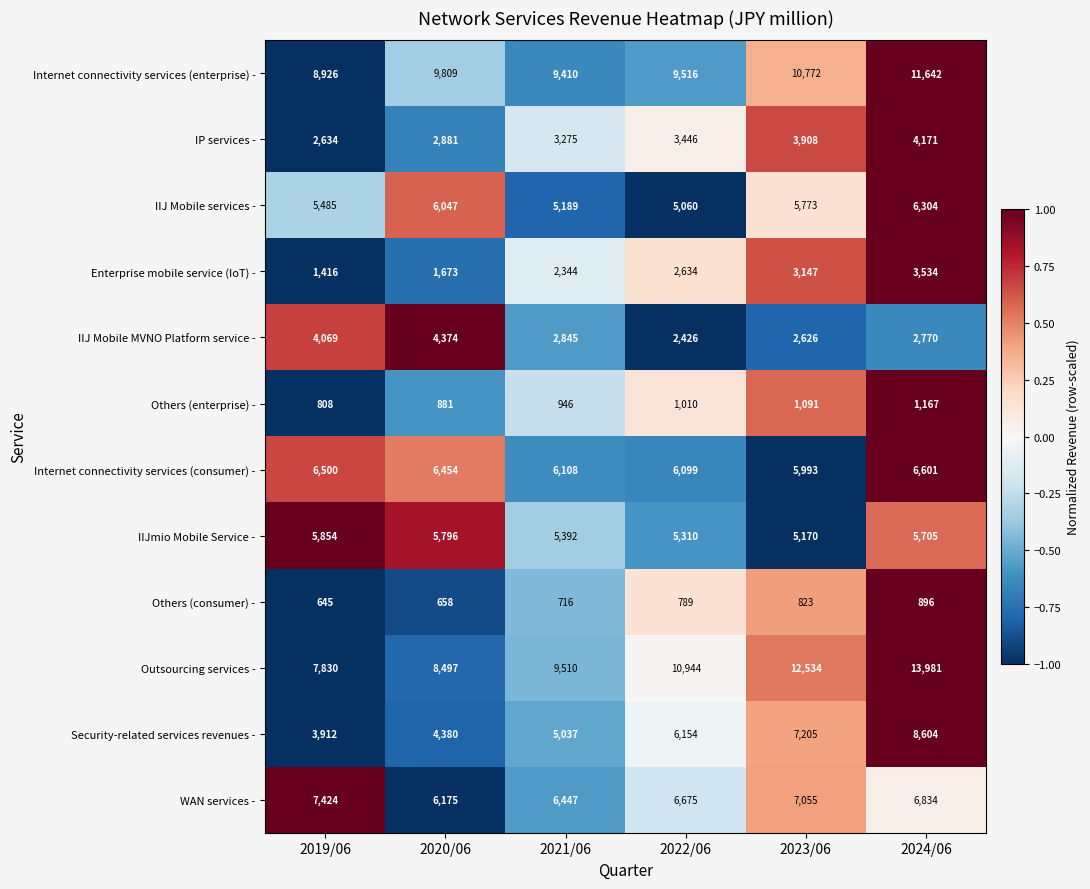

Is it true that IIJ Mobile services - equals 4367 at 2024/06?

False